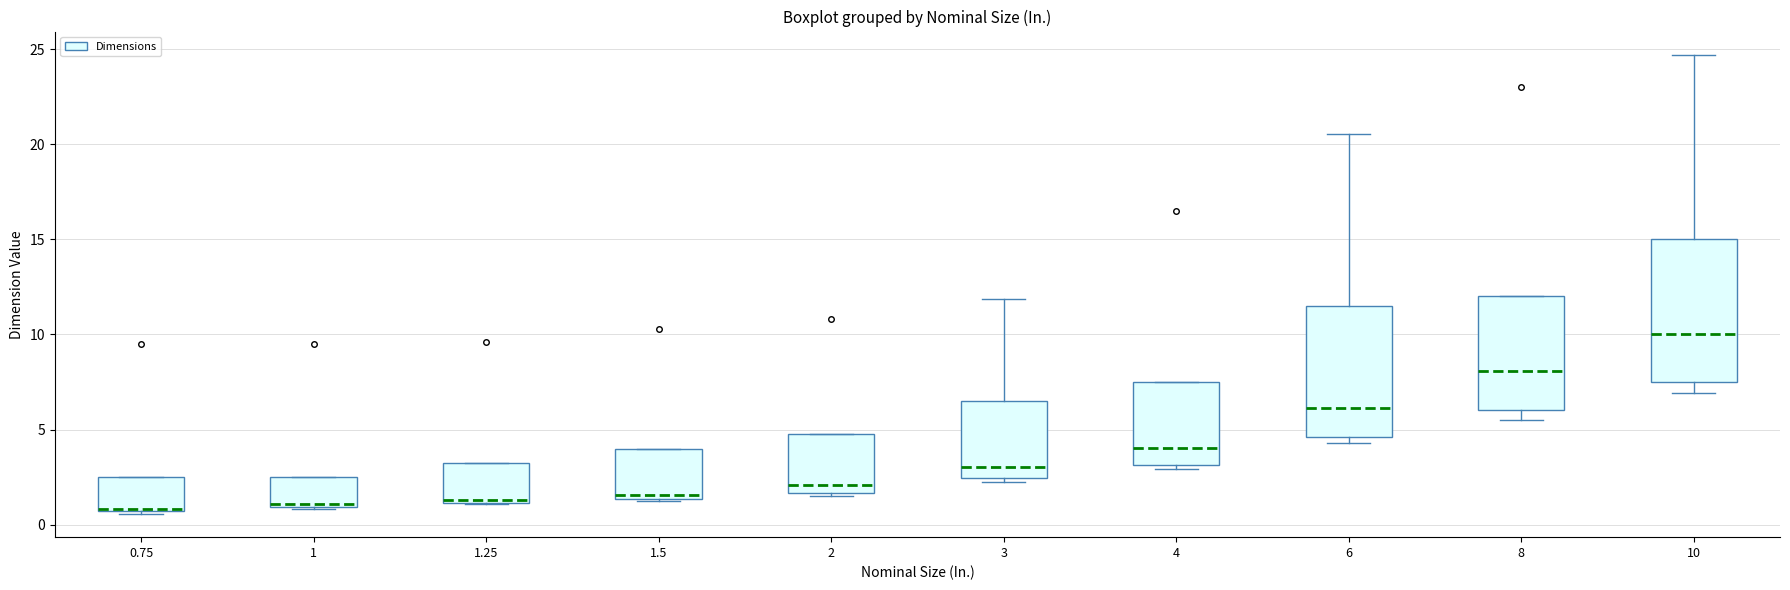

Where does the upper whisker of the box at x = 3 end on the y-axis? The values are not printed on the chart, so give them approximately, as read against the axis.

12.0